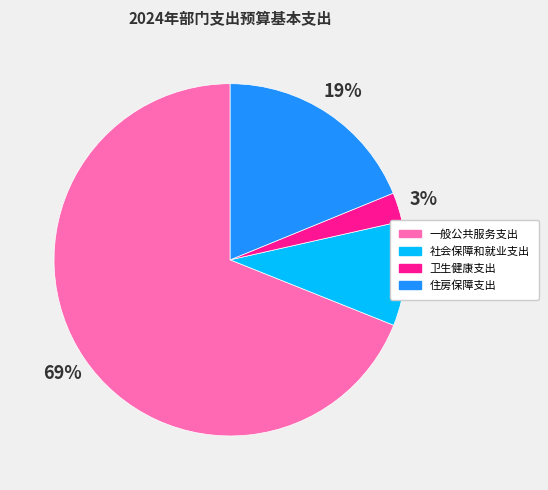

Does 一般公共服务支出 represent more than half of the total?

Yes